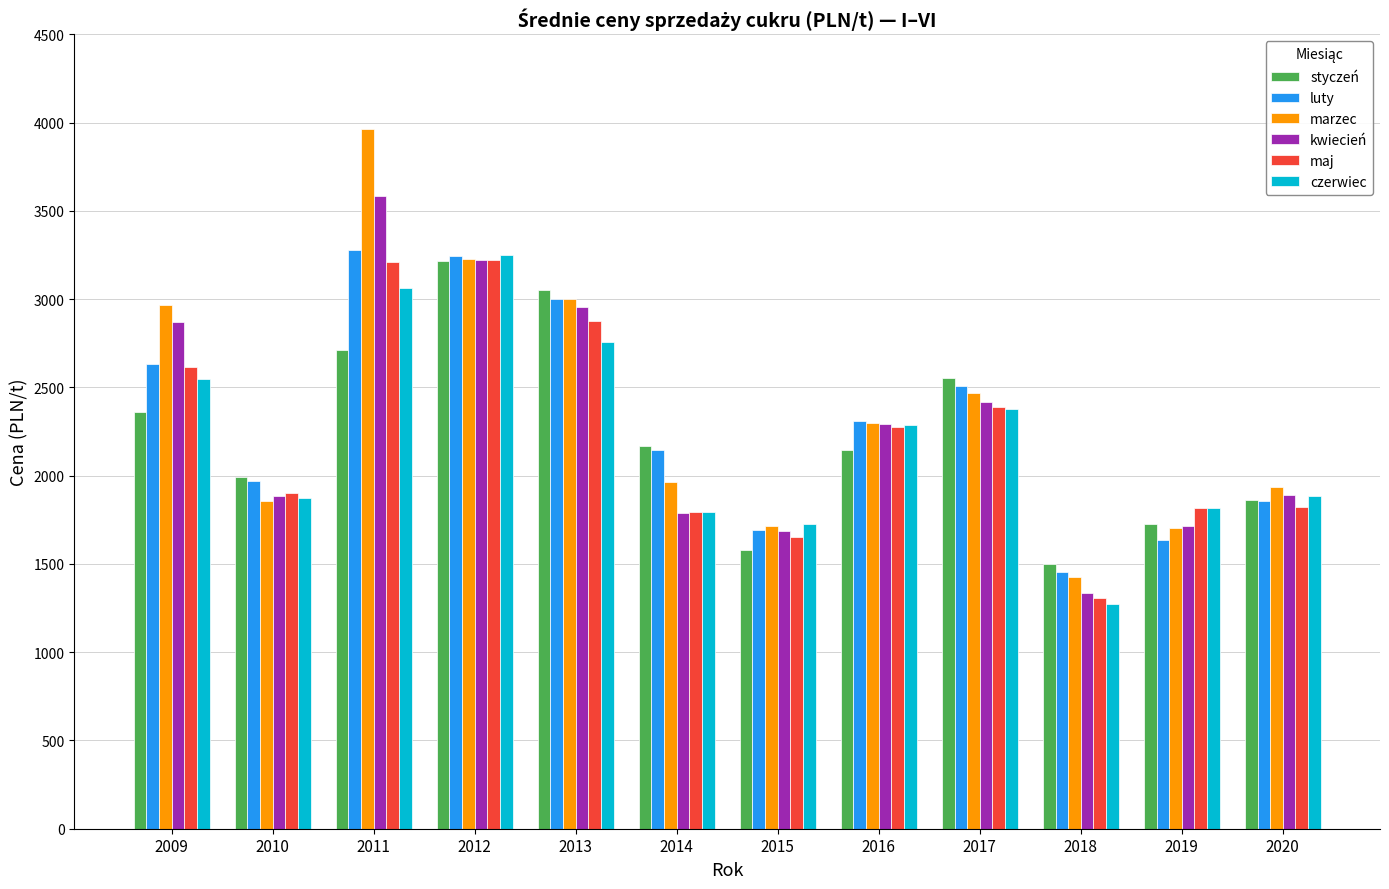

Is the value of luty at 2013 greater than the value of marzec at 2014?

Yes